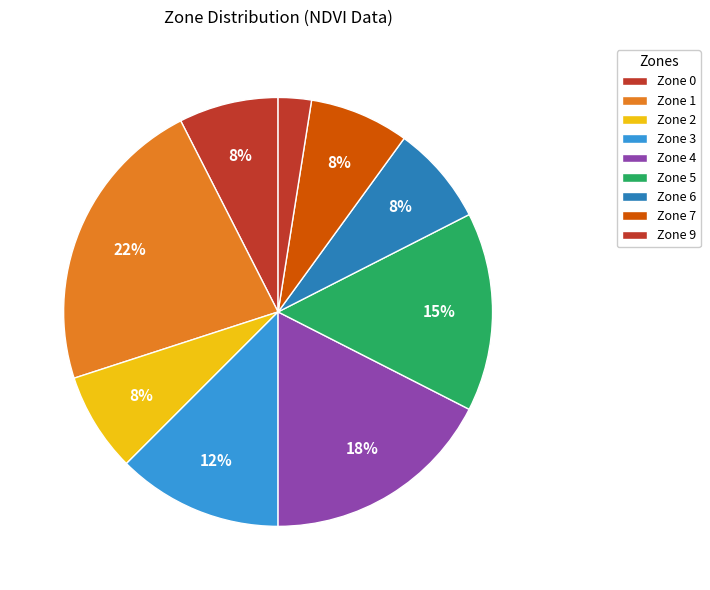

How many segments does this pie chart have?

9